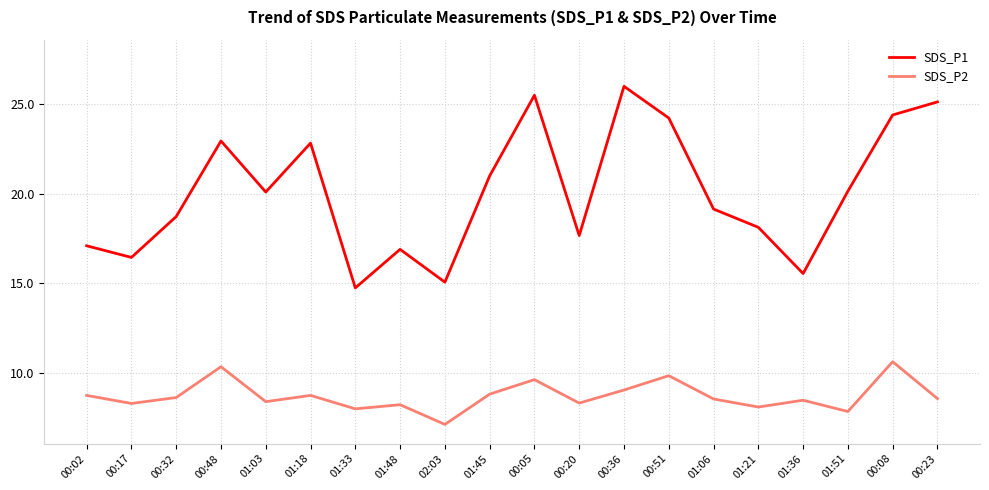

Is the value of SDS_P2 at 01:33 greater than the value of SDS_P1 at 01:36?

No